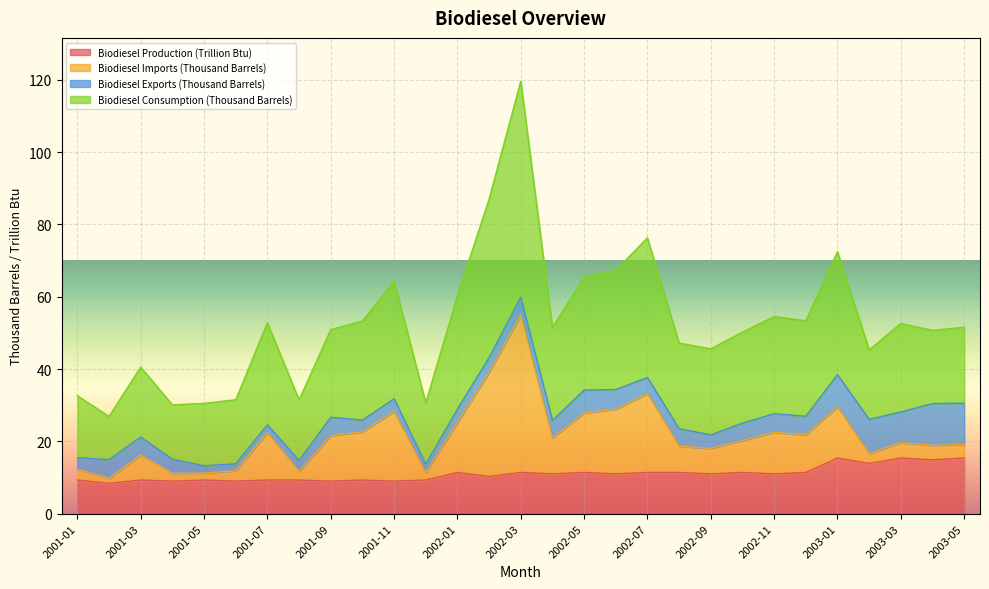

At which category is the sum across all series the highest?

2002-03